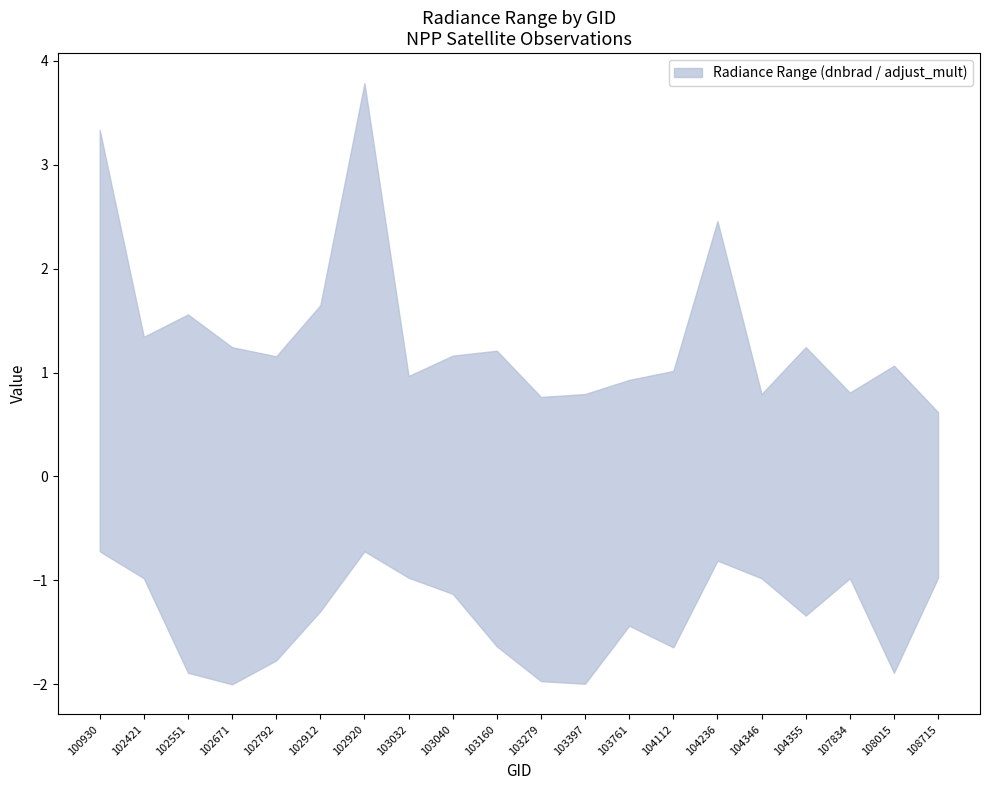

At 103040, list the series in order from largest to smallest.

upper, lower